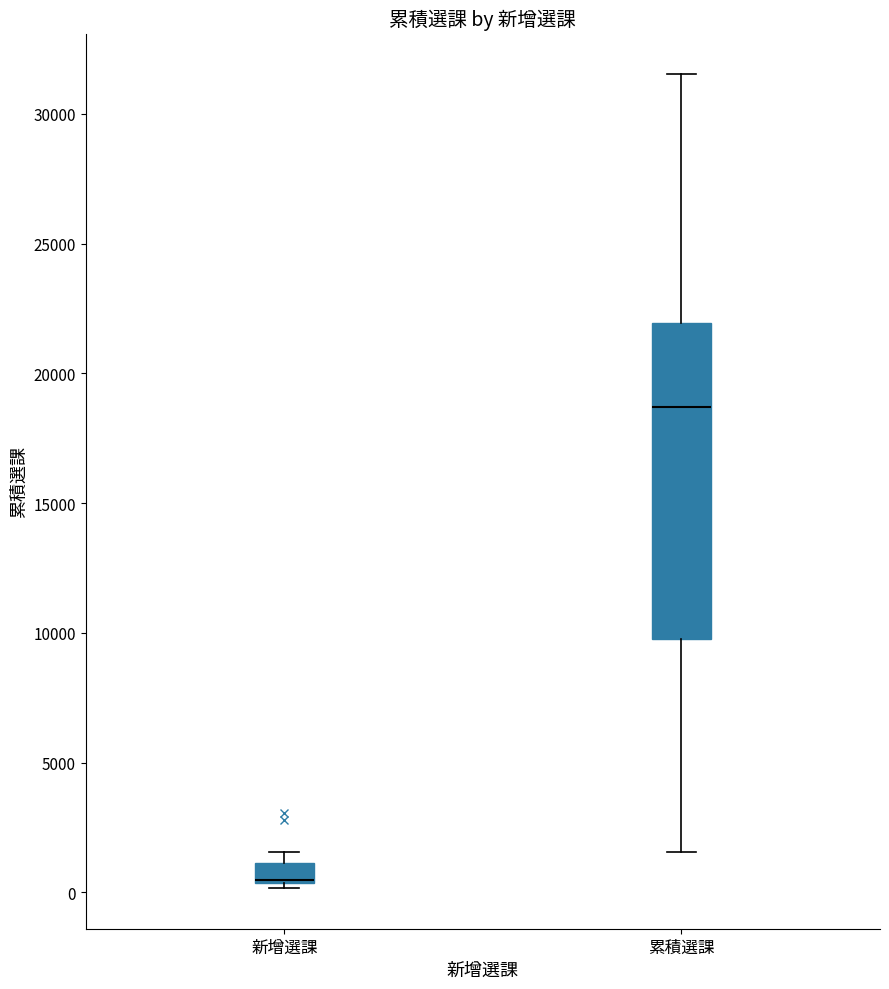

Which box is the tallest, from its lower edge to its upper edge?

累積選課